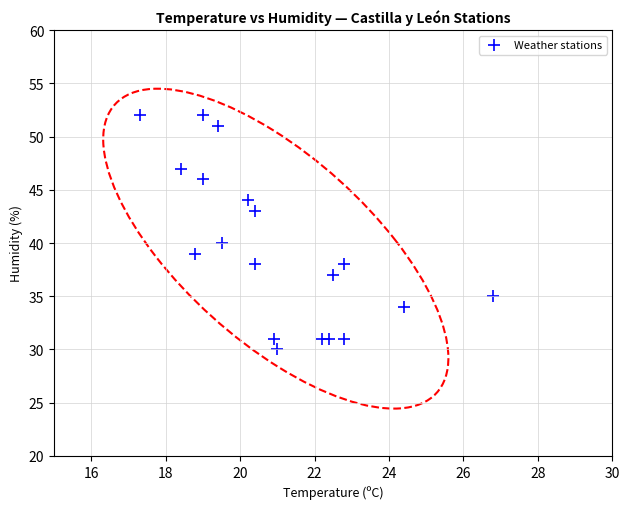

What is the range of Y values (max minus min)?

22